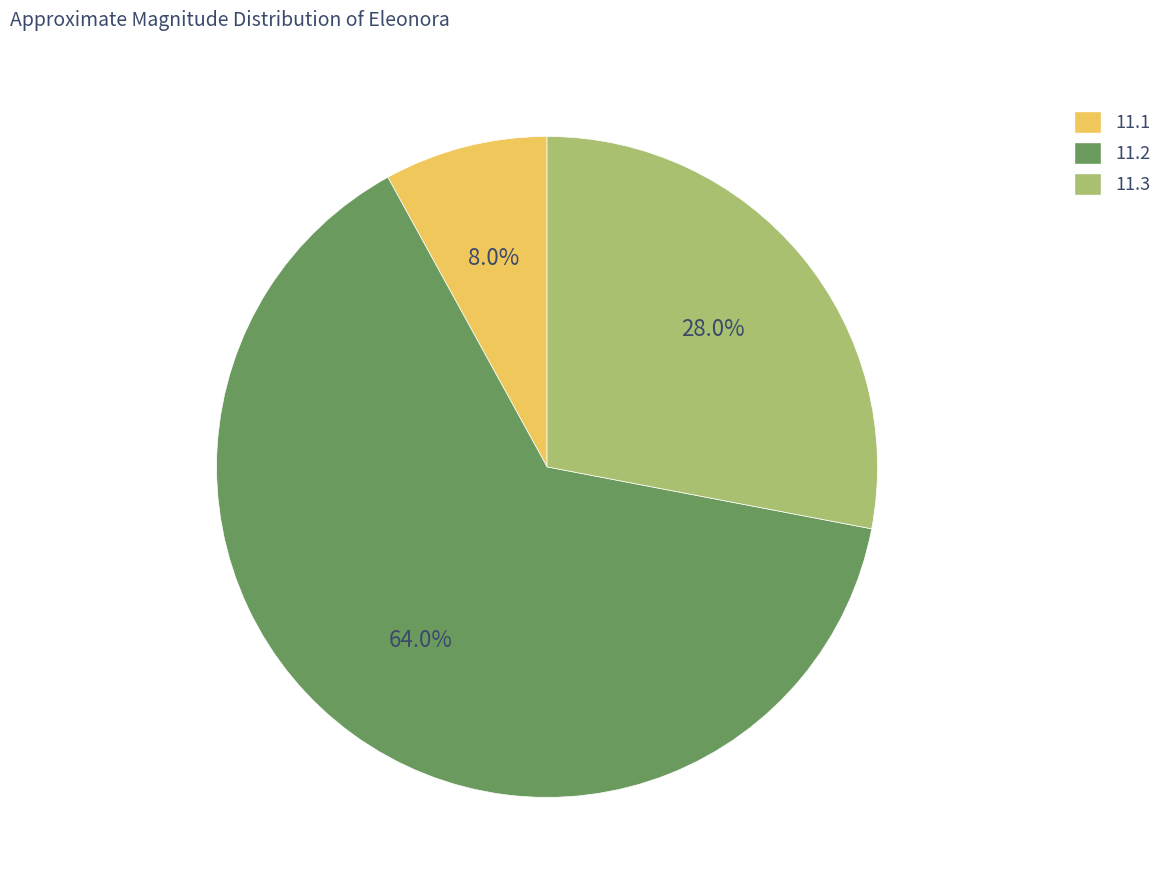

Which category has the smallest portion of the pie?

11.1